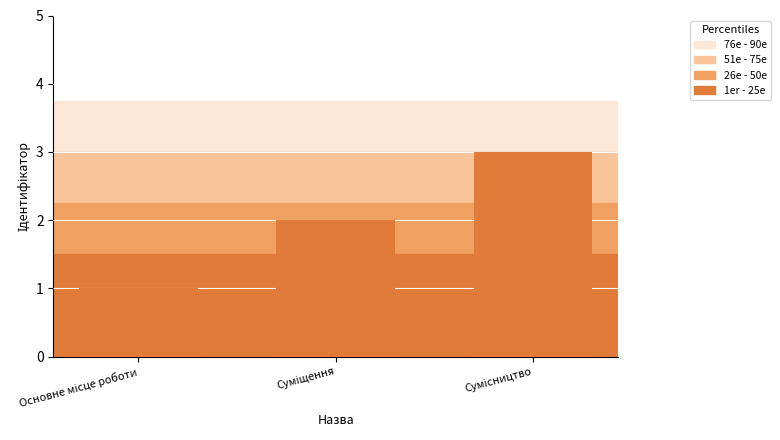

How many values are below 2?

1